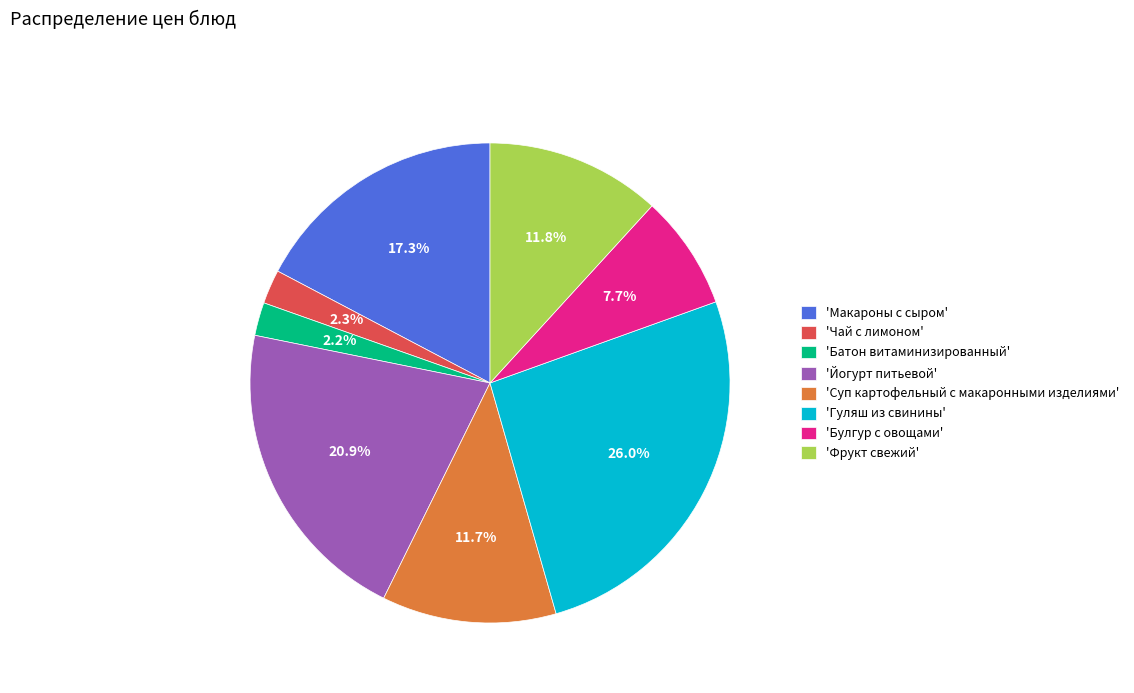

Which slice is the largest?

'Гуляш из свинины'